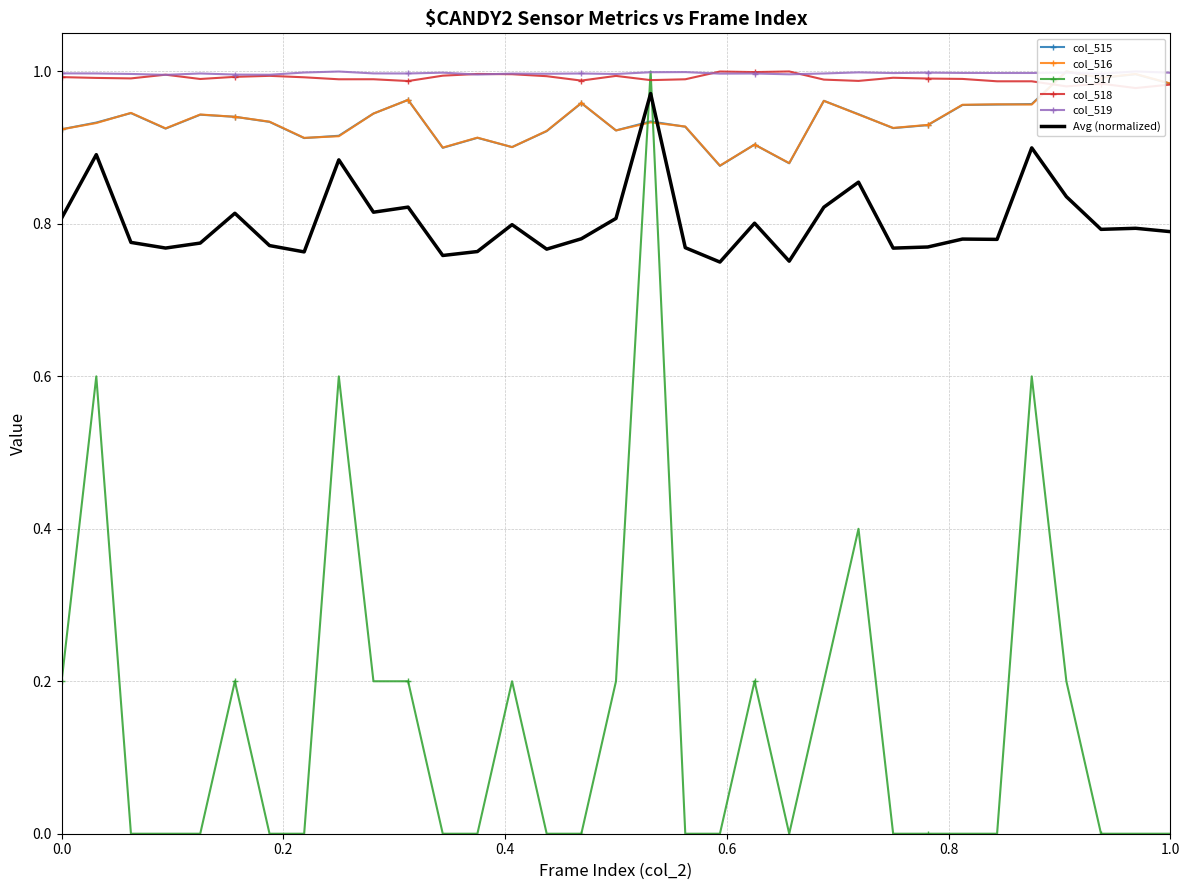

What is the minimum value for col_515?

0.9